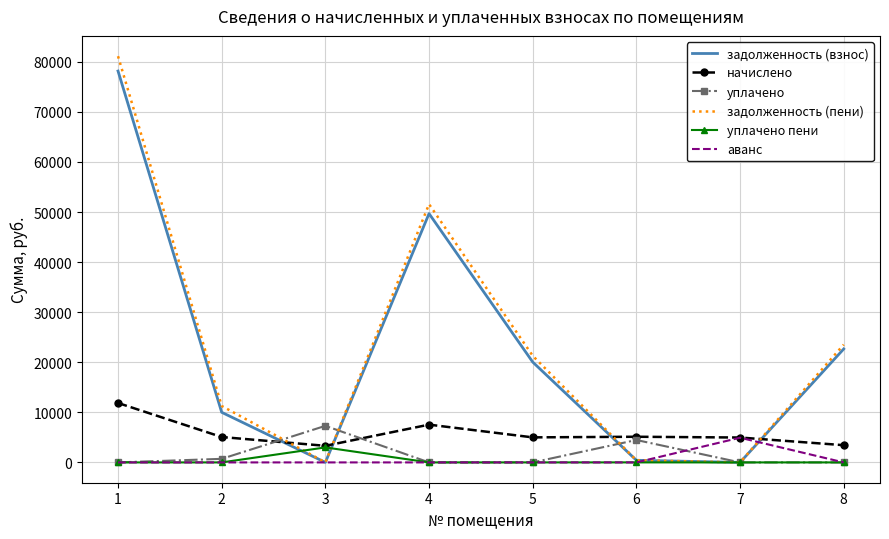

What is the spread (max minus min) of values at 1?

81112.0